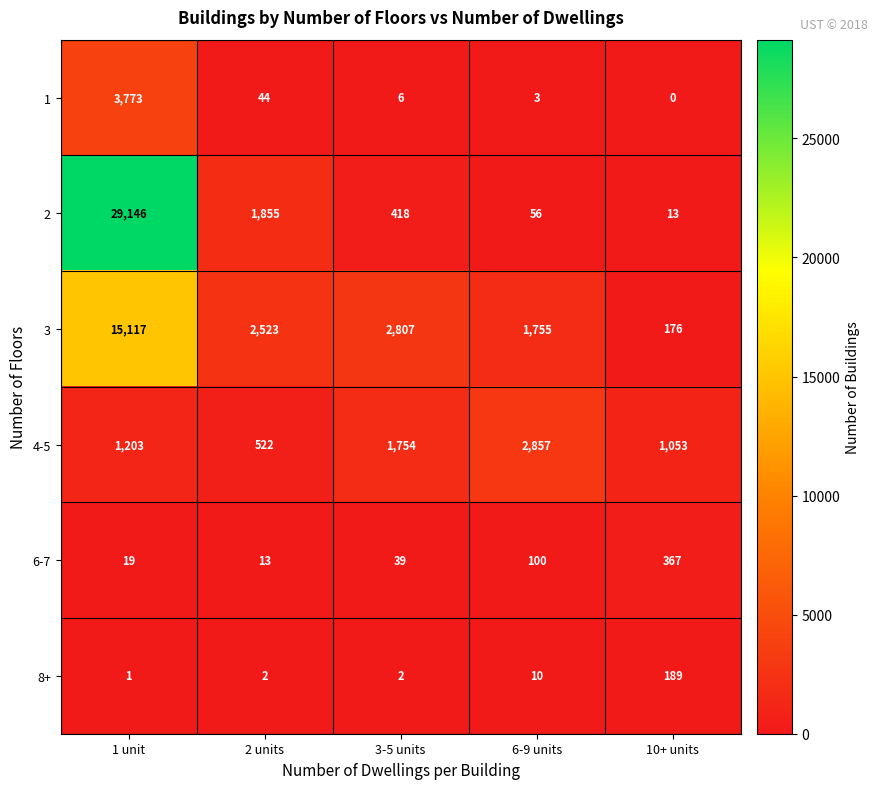

Rank the series at 2 units from lowest to highest value.

8+, 6-7, 1, 4-5, 2, 3